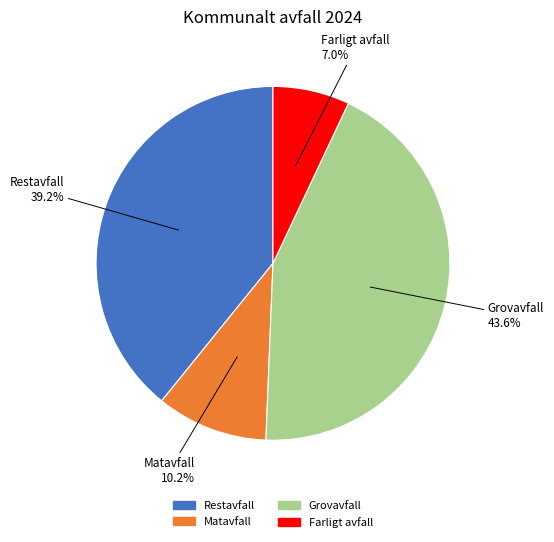

What is the total percentage of Matavfall and Restavfall?

49.4%